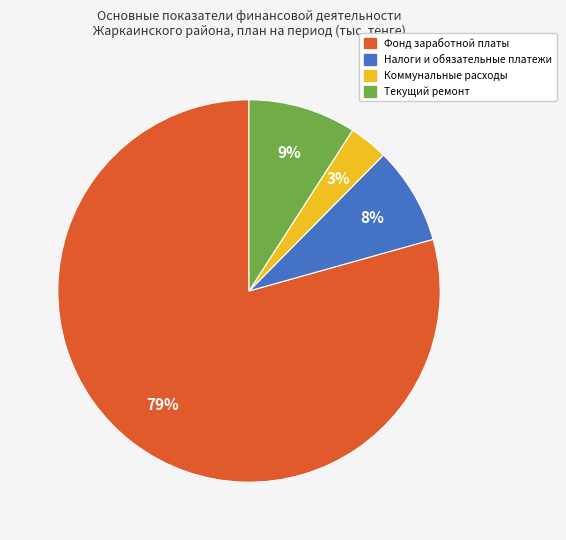

Does any single category account for the majority?

Yes